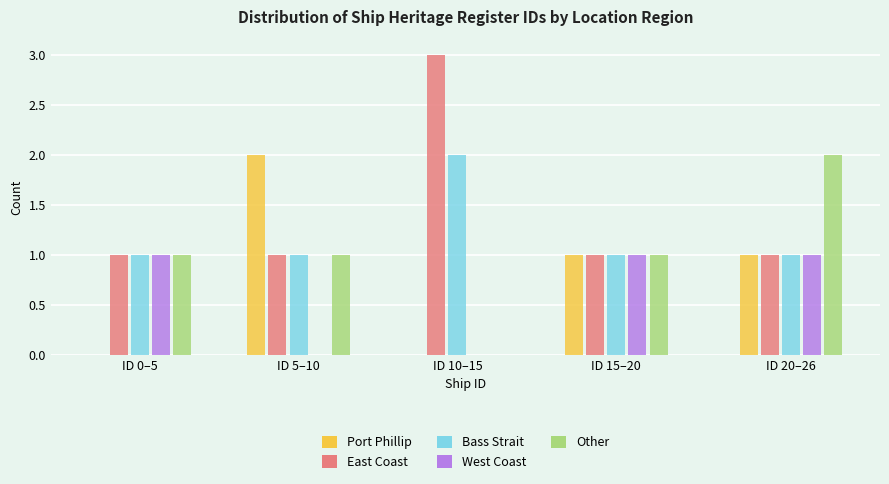

Reading left to right, list all the values displayed in this chart.

Port Phillip: ID 0–5=0	ID 5–10=2	ID 10–15=0	ID 15–20=1	ID 20–26=1
East Coast: ID 0–5=1	ID 5–10=1	ID 10–15=3	ID 15–20=1	ID 20–26=1
Bass Strait: ID 0–5=1	ID 5–10=1	ID 10–15=2	ID 15–20=1	ID 20–26=1
West Coast: ID 0–5=1	ID 5–10=0	ID 10–15=0	ID 15–20=1	ID 20–26=1
Other: ID 0–5=1	ID 5–10=1	ID 10–15=0	ID 15–20=1	ID 20–26=2